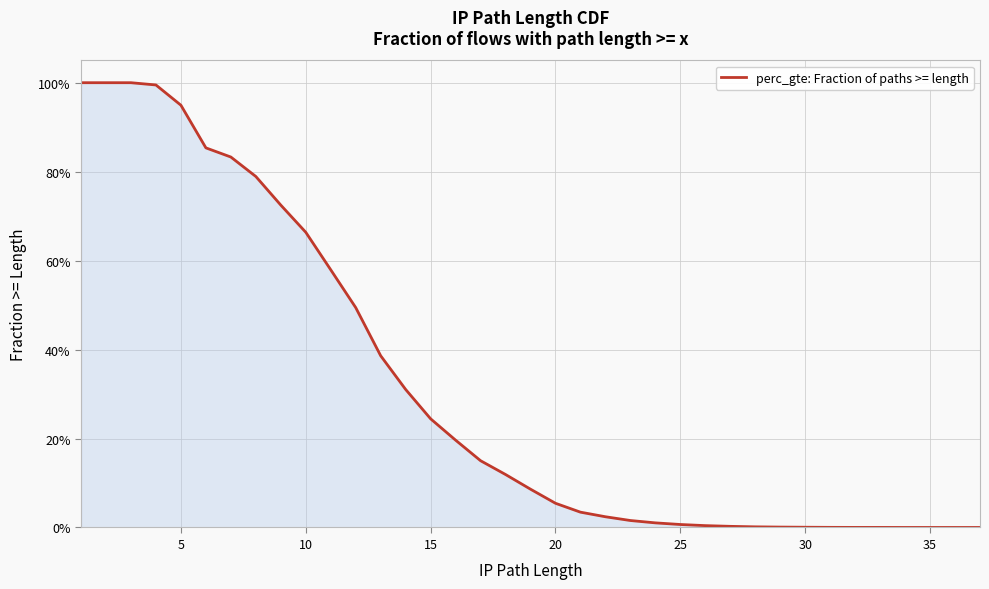

True or false: there are more than 1 points higher than both neighbors.

False